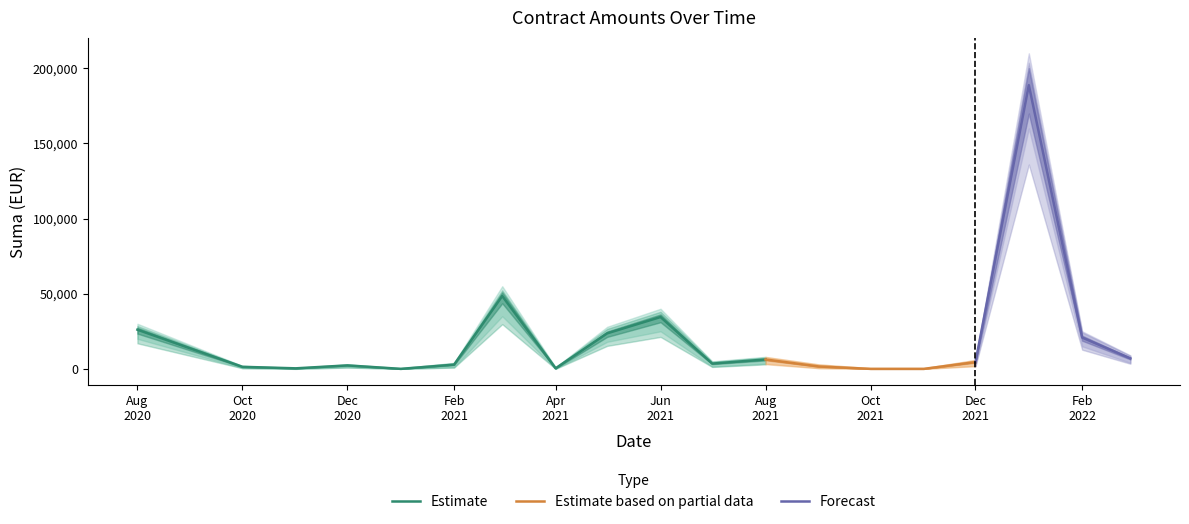

Reading left to right, list all the values displayed in this chart.

26063.2	1350.0	350.0	2303.1	0.0	2800.0	48473.7	363.2	23644.5	34487.1	3500.0	6240.0	1575.0	0.0	0.0	4494.2	188801.0	20823.5	6975.0